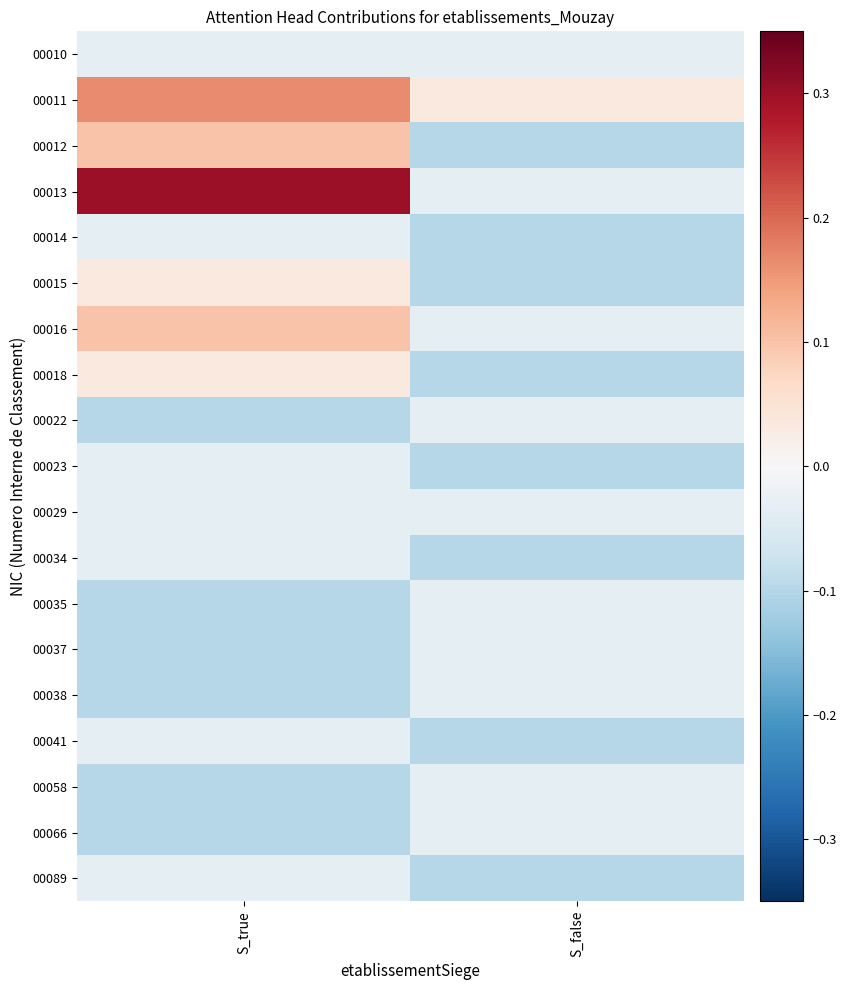

What is the total value across all series at S_true?

-0.1